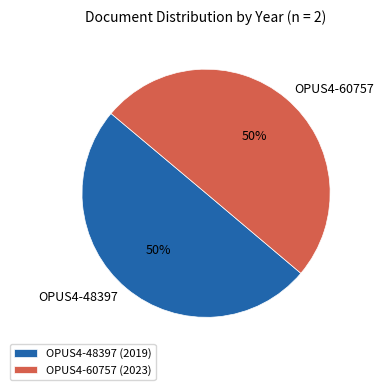

Approximately how many times larger is the value at OPUS4-60757 compared to OPUS4-48397?

1.0